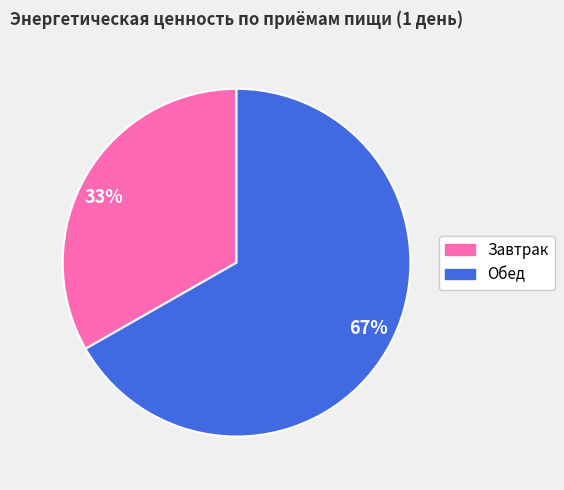

How many slices are in this pie chart?

2